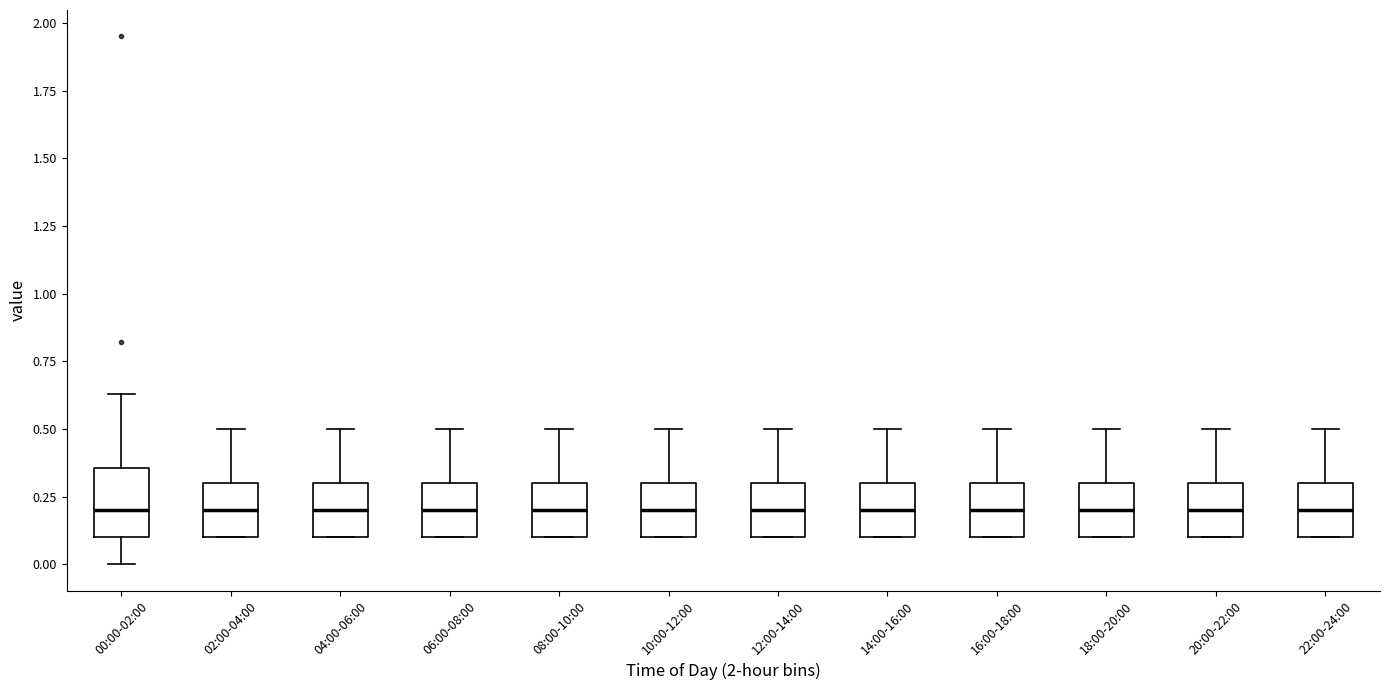

Reading left to right, transcribe this box plot: for each box, give where its median line is, the range the box spans, and where its two whiskers end, as read against the y-axis. The values are not printed on the chart, so give them approximately, as read against the axis.

00:00-02:00: median 0.20, box 0.10 to 0.35, whiskers 0.00 to 0.65
02:00-04:00: median 0.20, box 0.10 to 0.30, whiskers 0.10 to 0.50
04:00-06:00: median 0.20, box 0.10 to 0.30, whiskers 0.10 to 0.50
06:00-08:00: median 0.20, box 0.10 to 0.30, whiskers 0.10 to 0.50
08:00-10:00: median 0.20, box 0.10 to 0.30, whiskers 0.10 to 0.50
10:00-12:00: median 0.20, box 0.10 to 0.30, whiskers 0.10 to 0.50
12:00-14:00: median 0.20, box 0.10 to 0.30, whiskers 0.10 to 0.50
14:00-16:00: median 0.20, box 0.10 to 0.30, whiskers 0.10 to 0.50
16:00-18:00: median 0.20, box 0.10 to 0.30, whiskers 0.10 to 0.50
18:00-20:00: median 0.20, box 0.10 to 0.30, whiskers 0.10 to 0.50
20:00-22:00: median 0.20, box 0.10 to 0.30, whiskers 0.10 to 0.50
22:00-24:00: median 0.20, box 0.10 to 0.30, whiskers 0.10 to 0.50